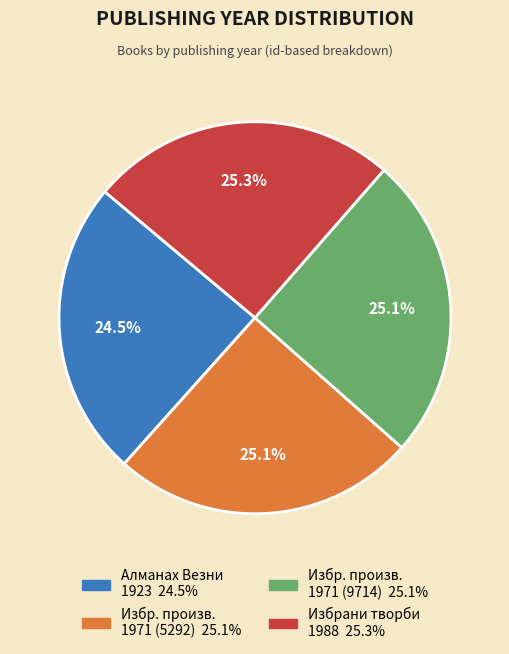

Does any single category account for the majority?

No